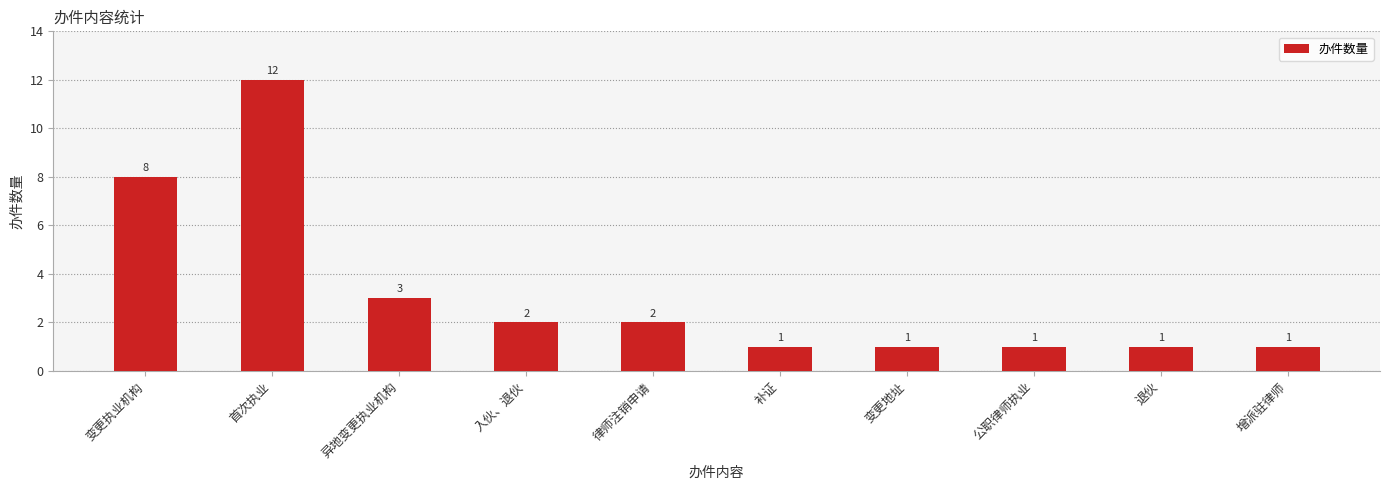

Is it true that the value at 补证 is 1?

True